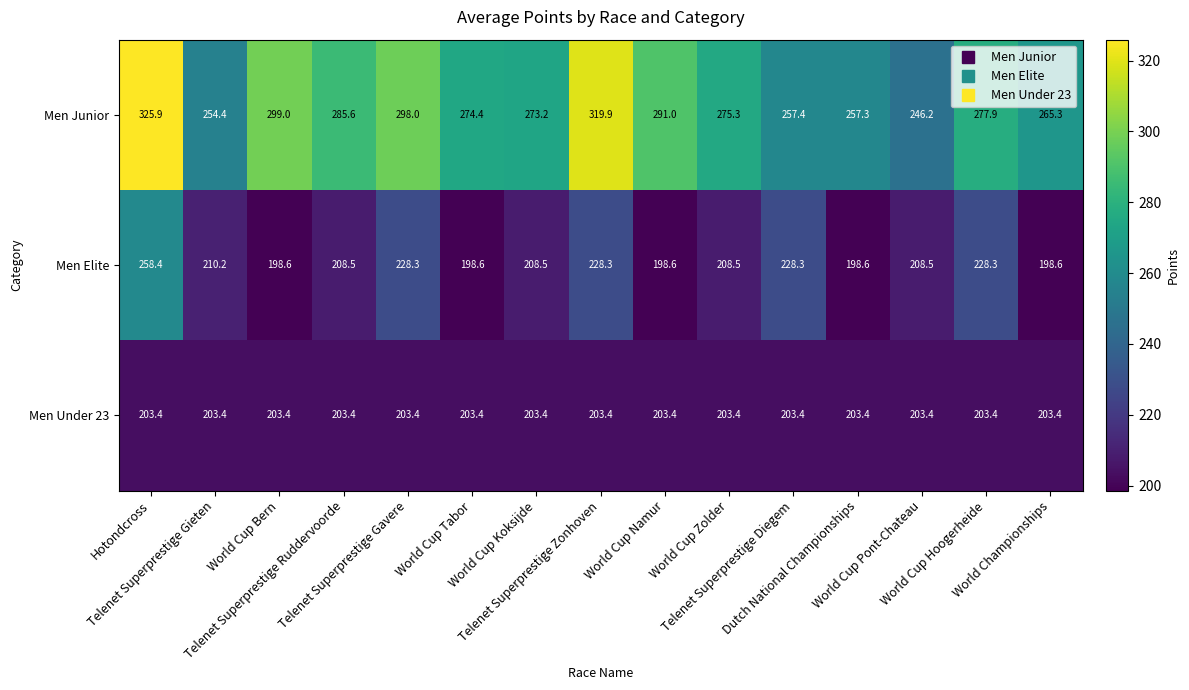

Rank the series by their maximum value, from highest to lowest.

Men Junior, Men Elite, Men Under 23